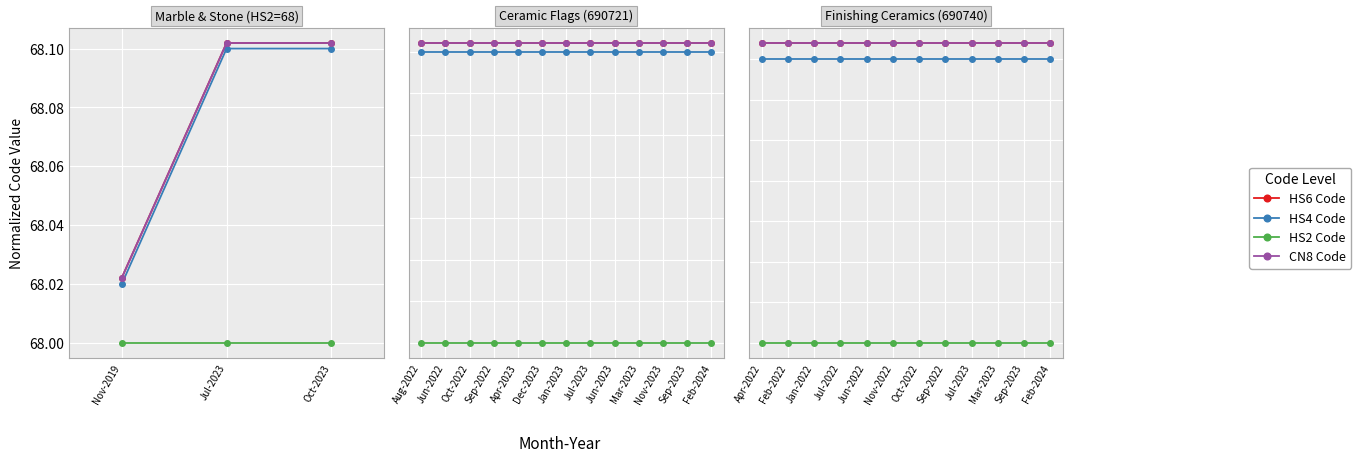

Read the HS4 Code value at Jul-2022.

69.1